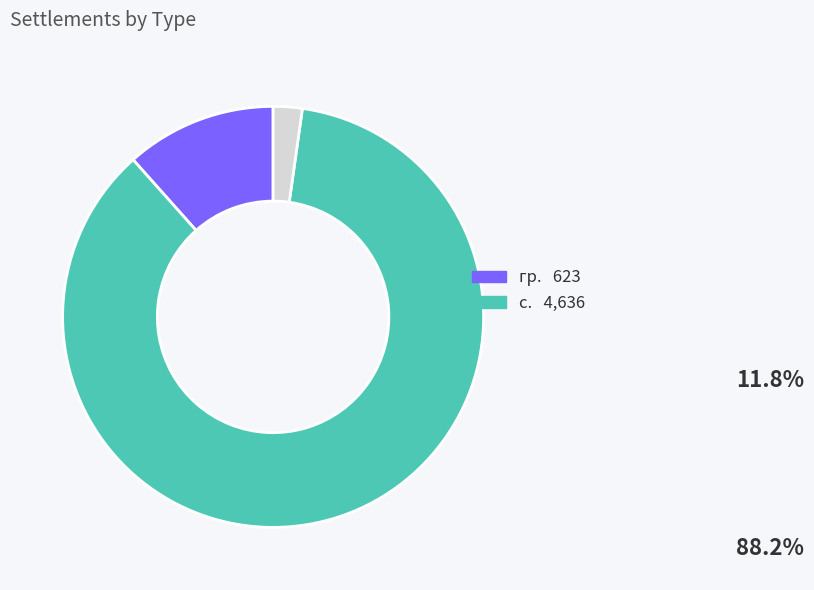

Is there any slice that represents more than half of the pie?

Yes